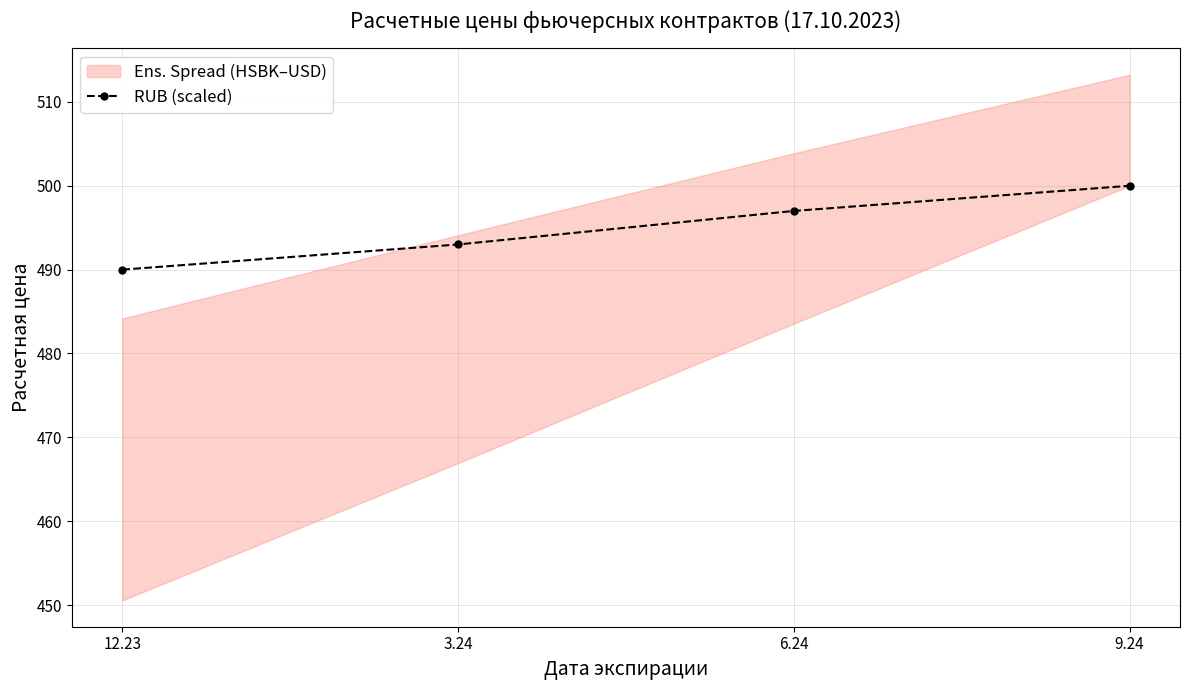

Rank the categories by value from highest to lowest.

9.24, 6.24, 3.24, 12.23